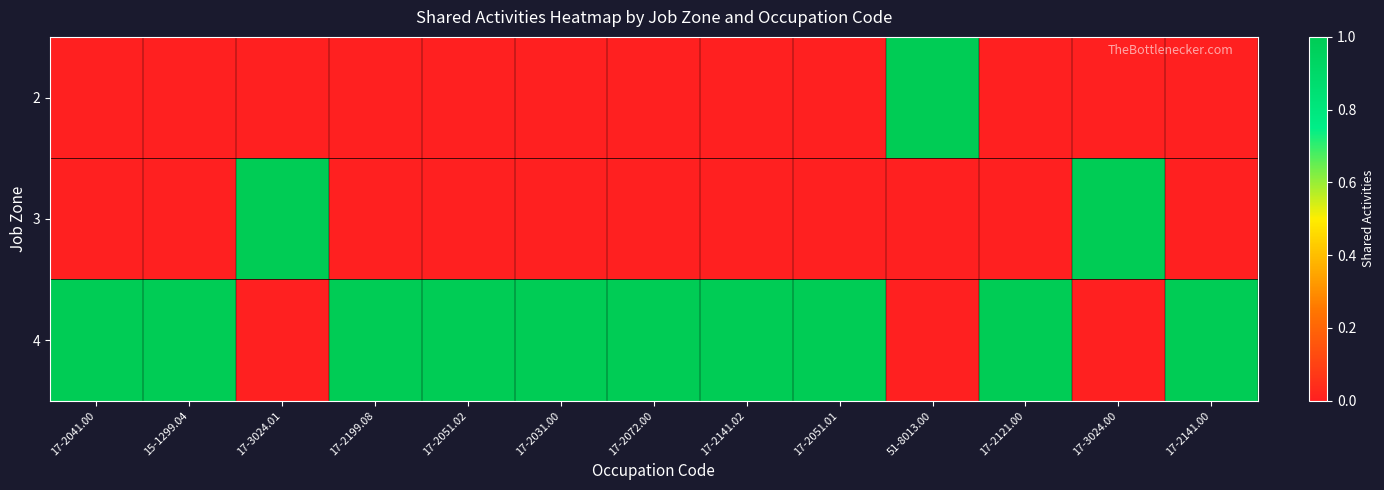

What is the total value across all series at 17-3024.01?

1